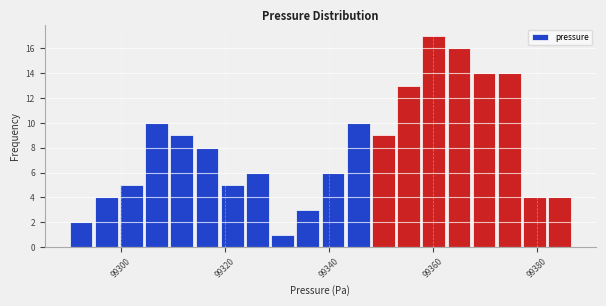

Read against the x-axis, roughly where is the centre of the tallest bar?

99360